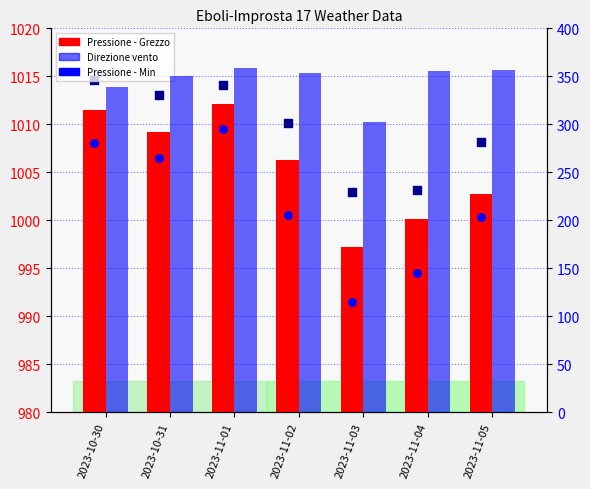

At how many categories does at least one series exceed 794?

7